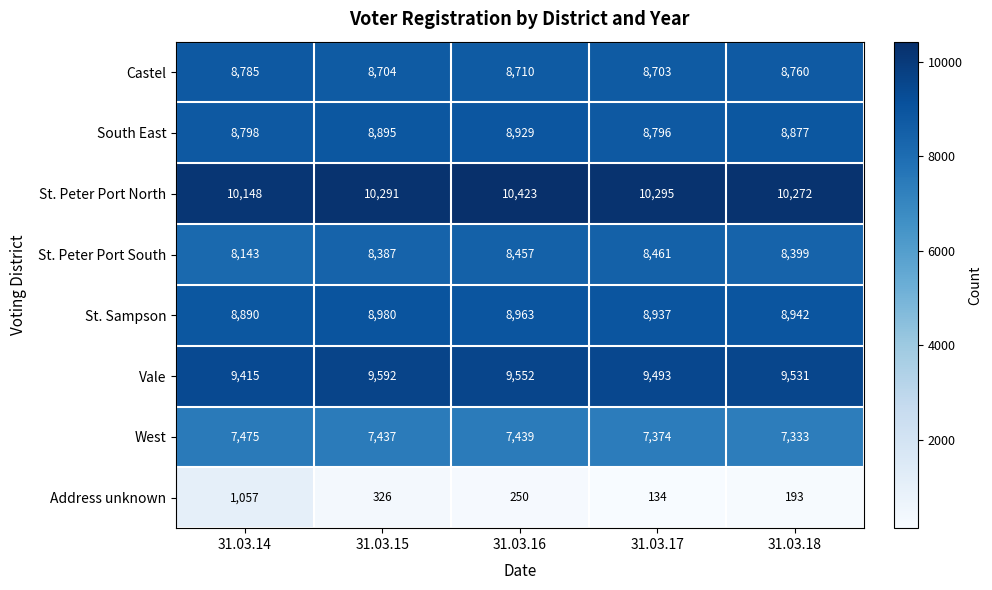

Which category has the highest value across all series?

31.03.16